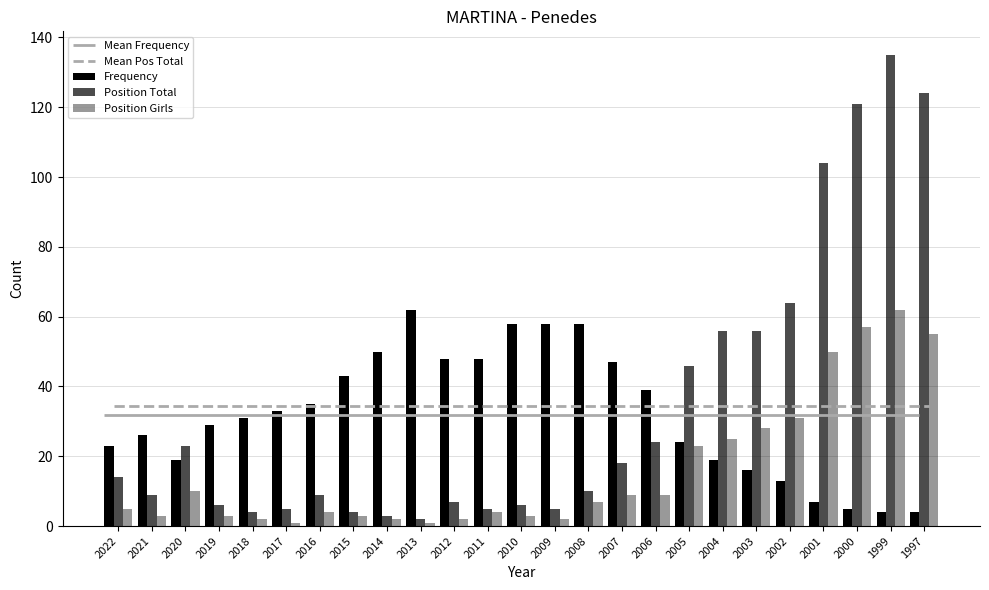

Which category has the lowest value in the Frequency series?

1999